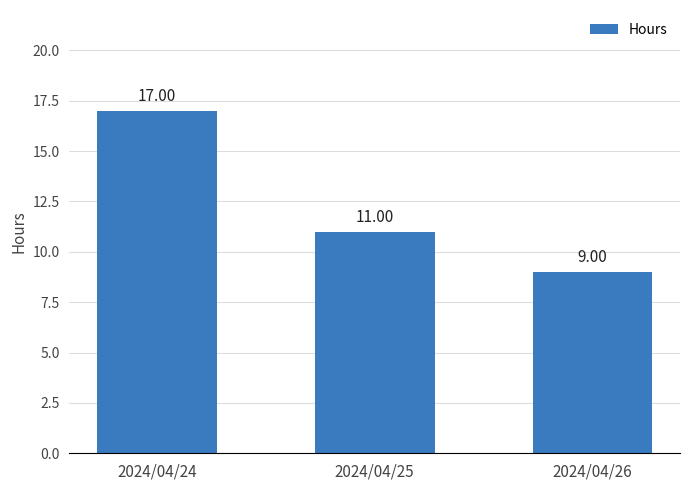

What is the change in value from 2024/04/25 to 2024/04/26?

-2